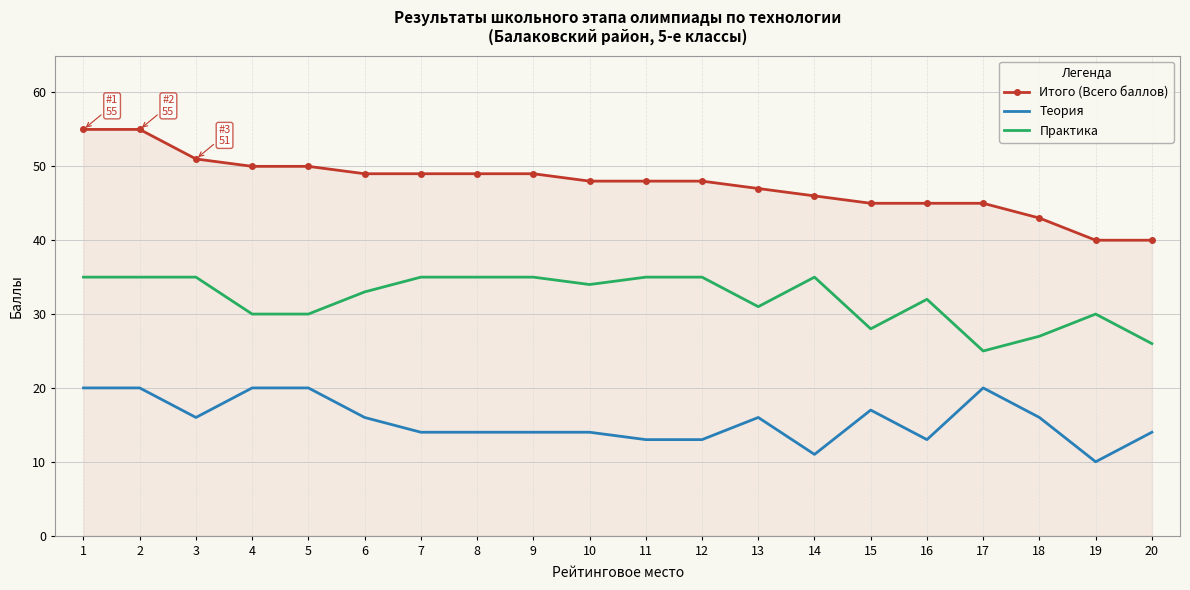

List the series in order of their peak value, highest first.

Итого (Всего баллов), Практика, Теория